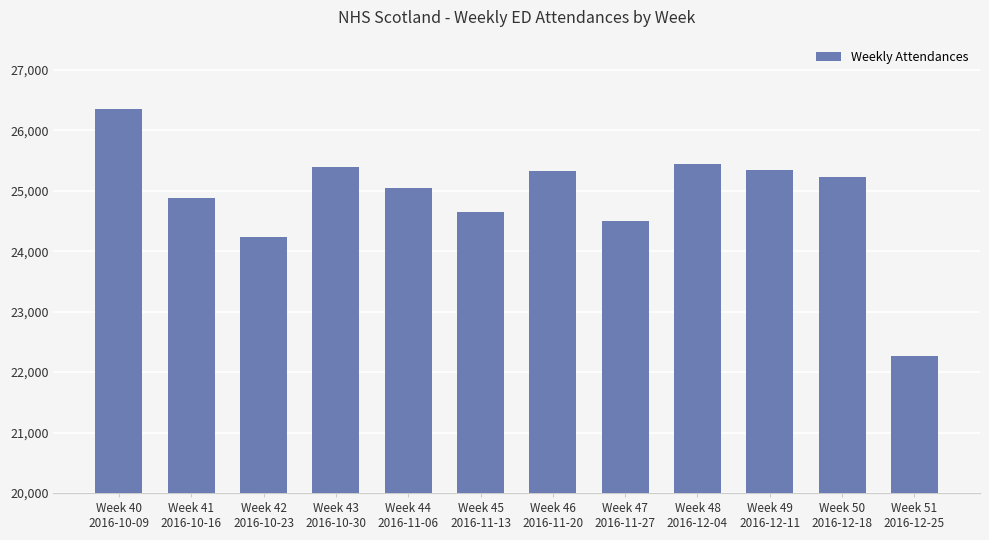

Where does the data first go above 25223?

Week 40
2016-10-09